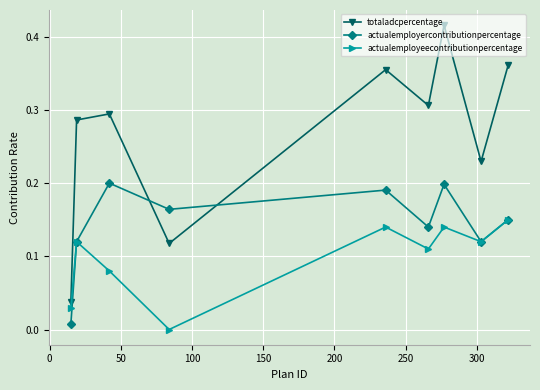

List the series in order of their overall mean, highest first.

totaladcpercentage, actualemployercontributionpercentage, actualemployeecontributionpercentage